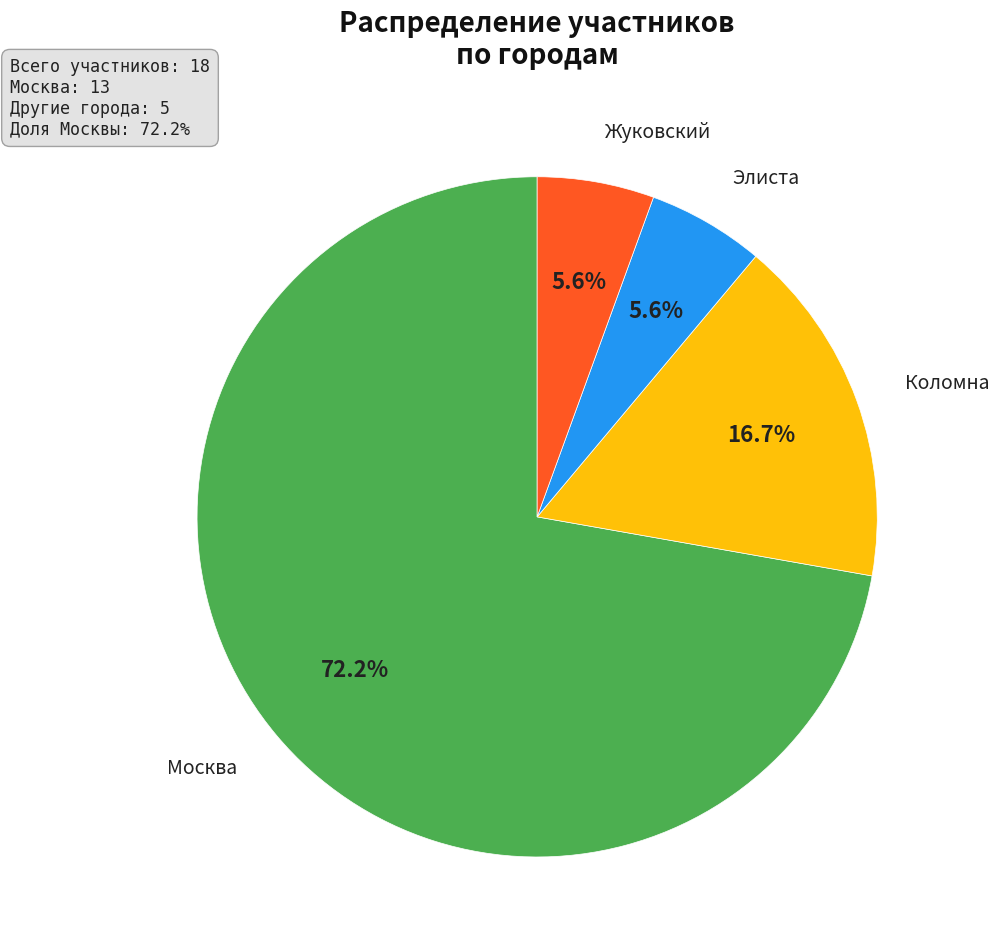

Count the number of slices in the pie.

4